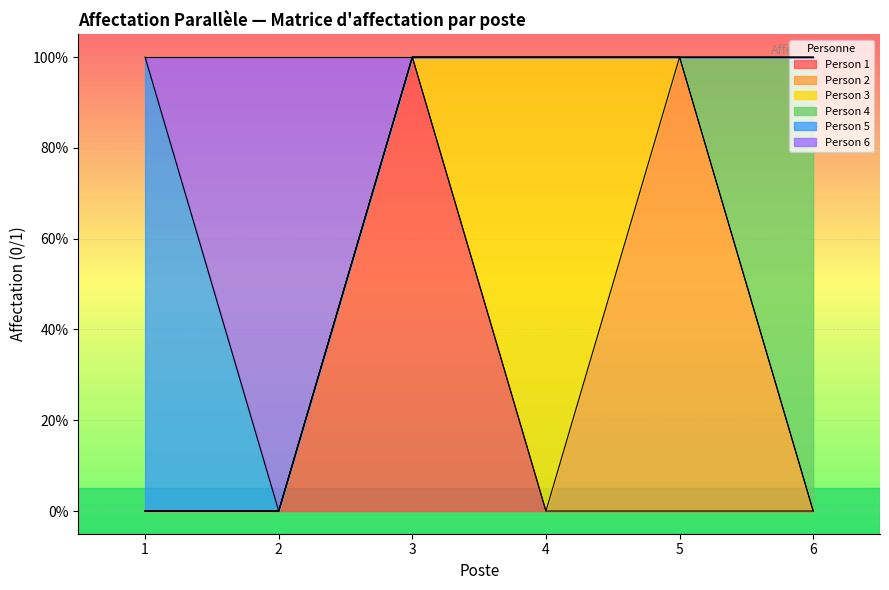

Which series has the largest total across all categories?

Person 1